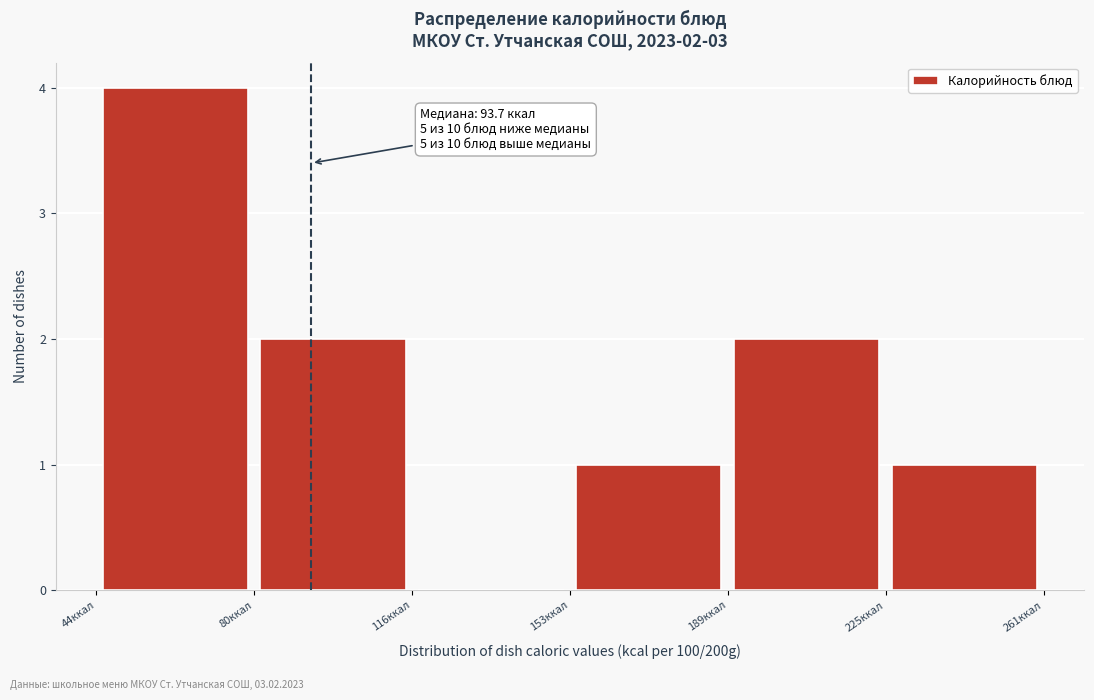

Which range on the x-axis has the tallest bar?

45 to 80